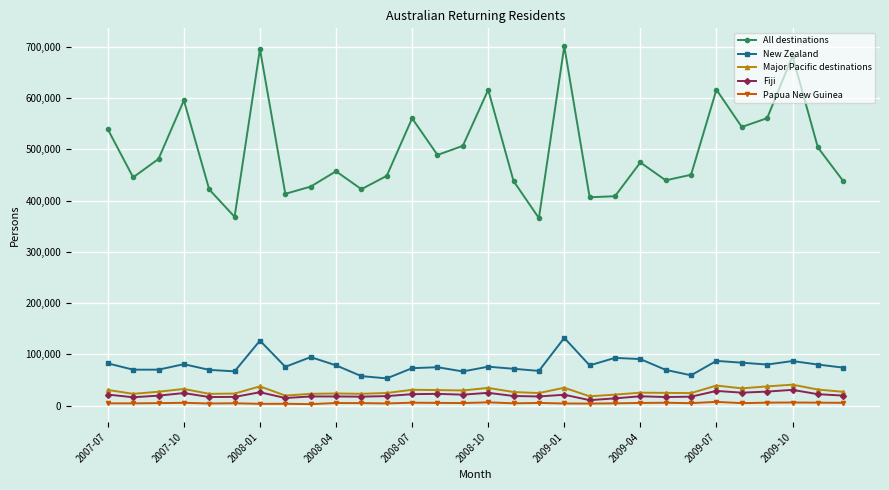

True or false: All destinations has more than 1 points higher than both neighbors.

True